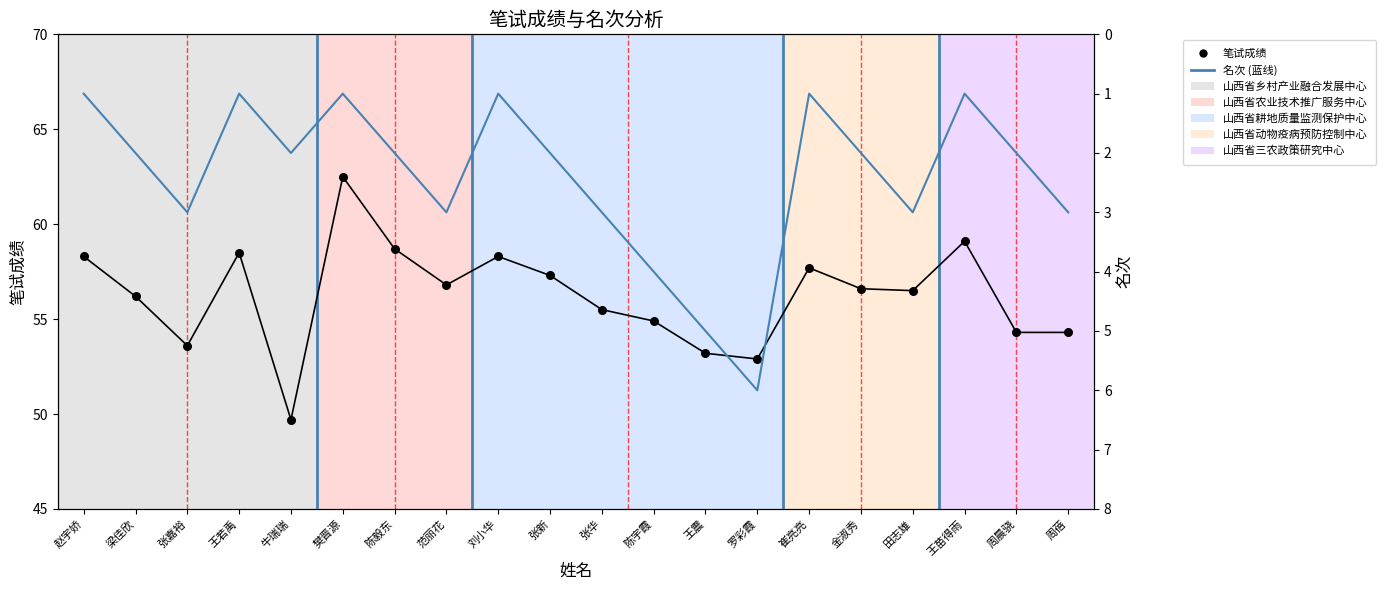

Which series has the largest total across all categories?

笔试成绩 (连线)